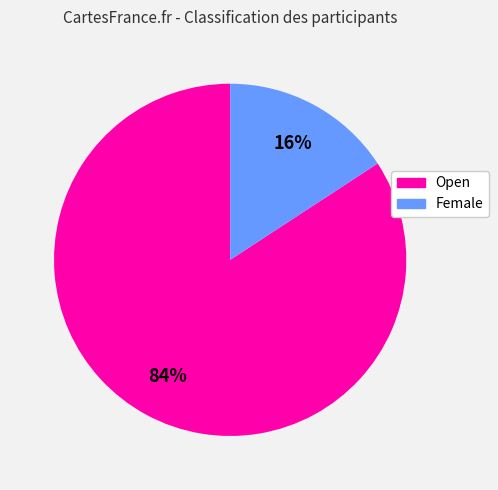

What percentage is the Open slice, to the nearest percent?

84%